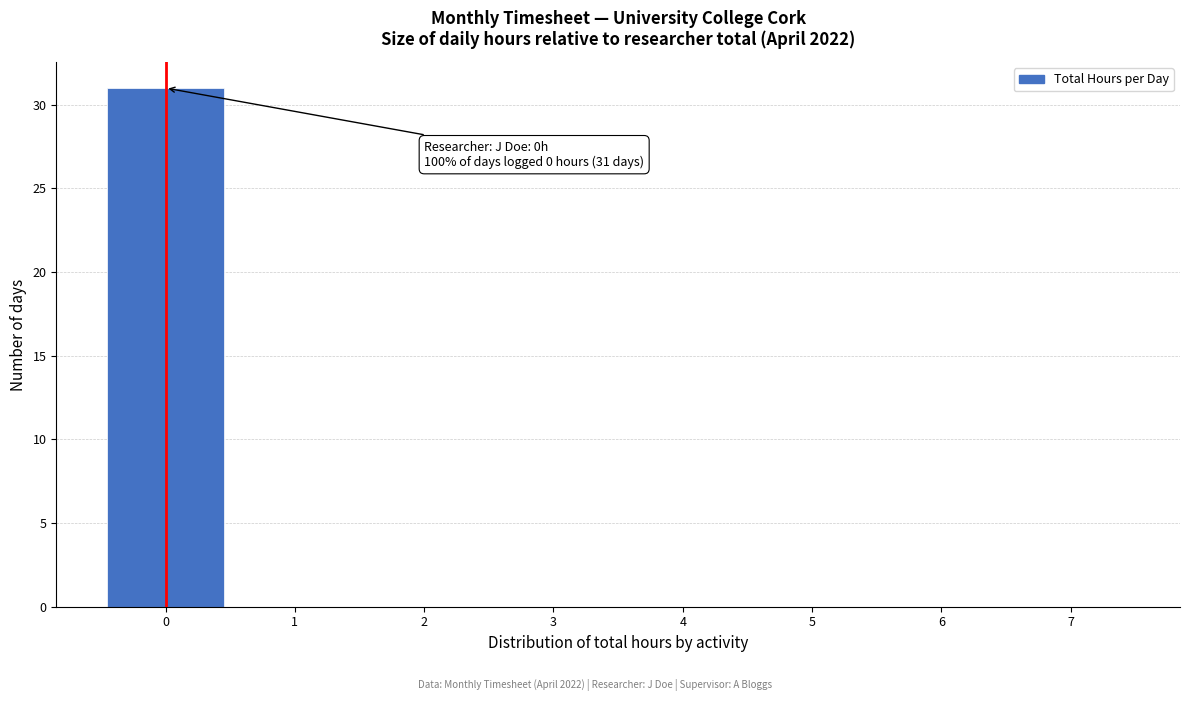

Over which range of the x-axis is the bar tallest?

-0.5 to 0.5